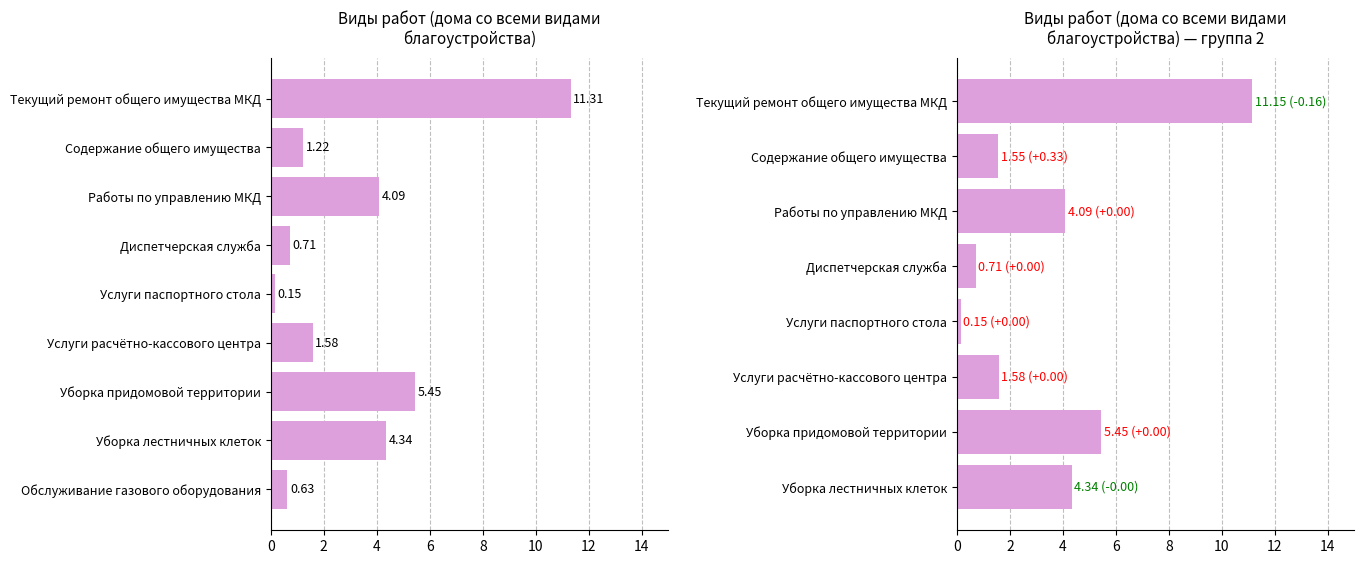

What is the difference between the maximum and minimum values?

11.0